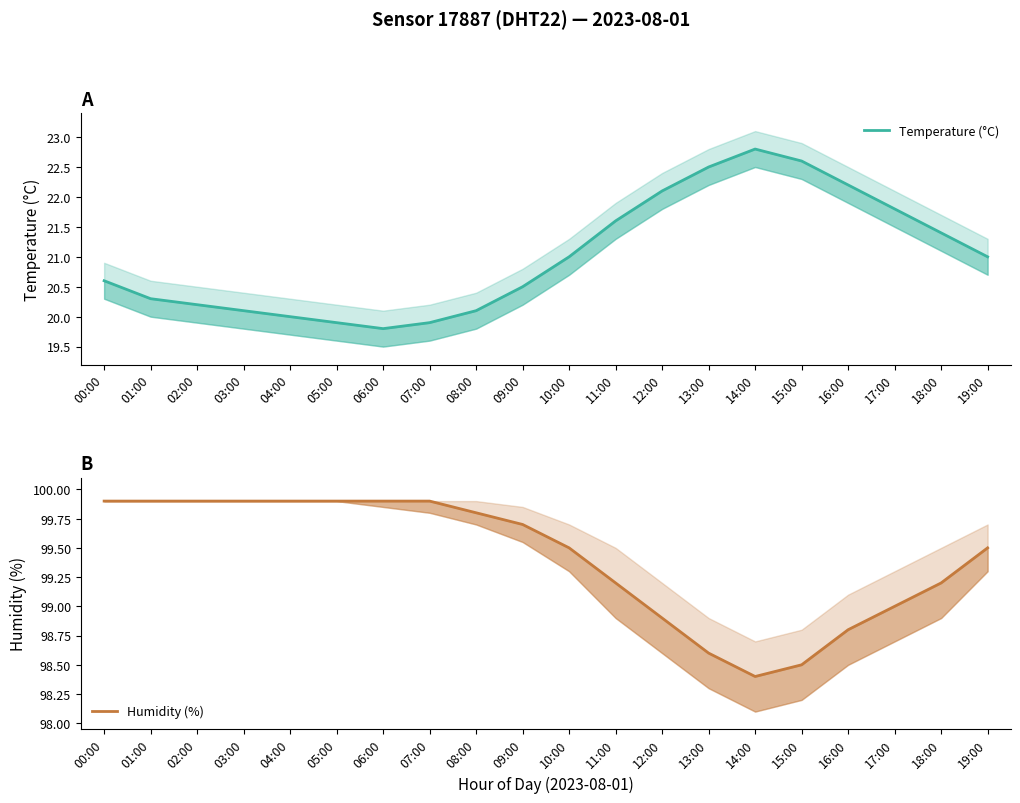

True or false: Humidity (%) and Temperature (°C) cross at least once.

False